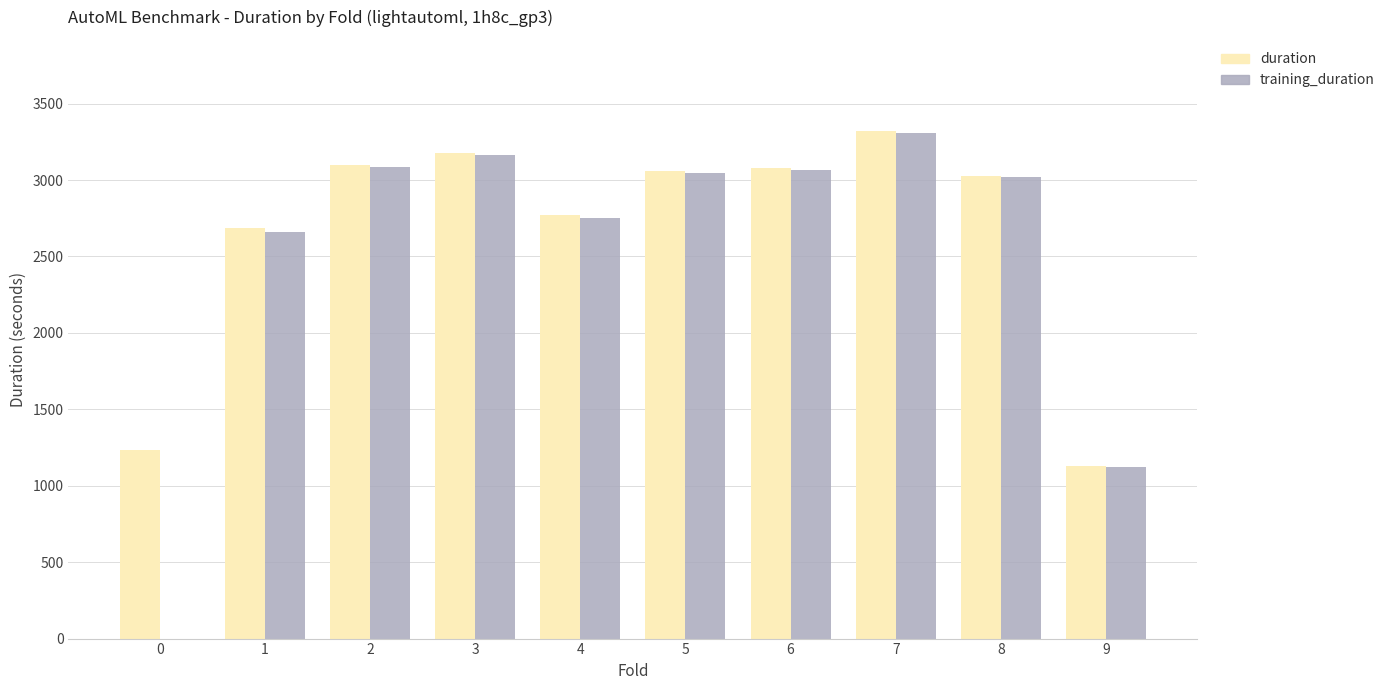

Where does the duration series first go above 3059?

2